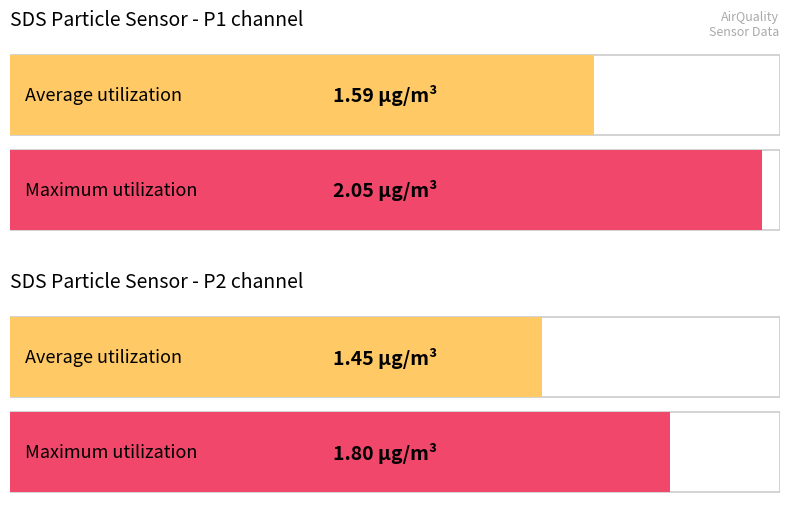

Which series has the widest spread of values?

SDS_P1